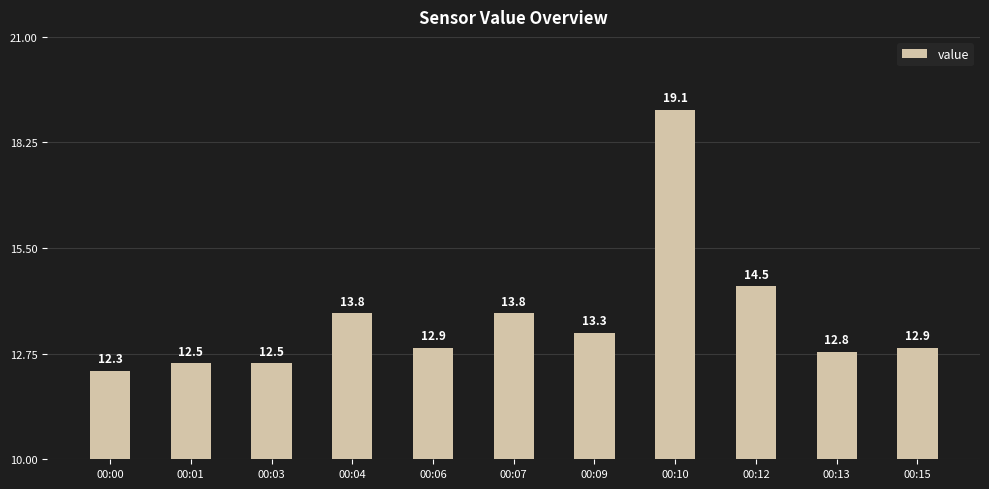

Which has a higher value, 00:15 or 00:07?

00:07